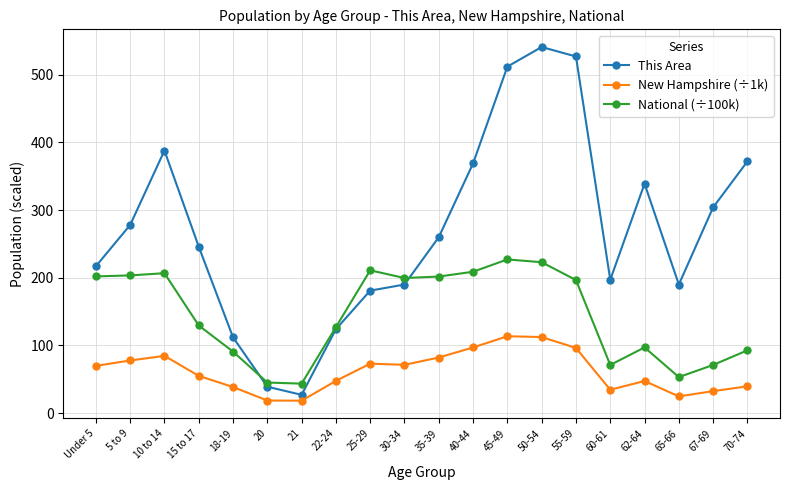

True or false: This Area has more than 2 points higher than both neighbors.

True